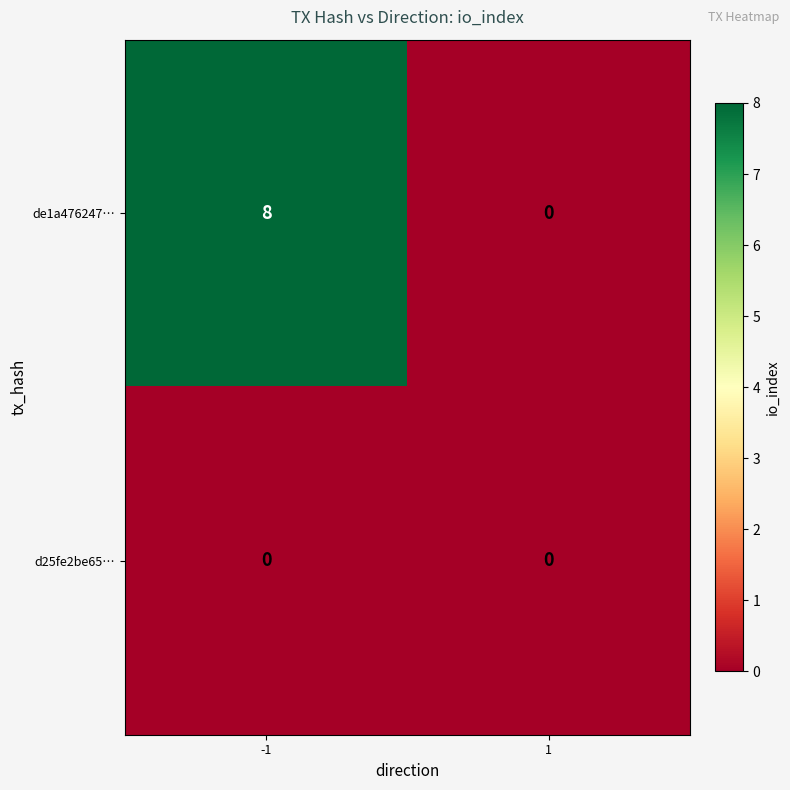

Reading right to left, what are all the values shown in this chart?

de1a476247…: 1=0	-1=8
d25fe2be65…: 1=0	-1=0